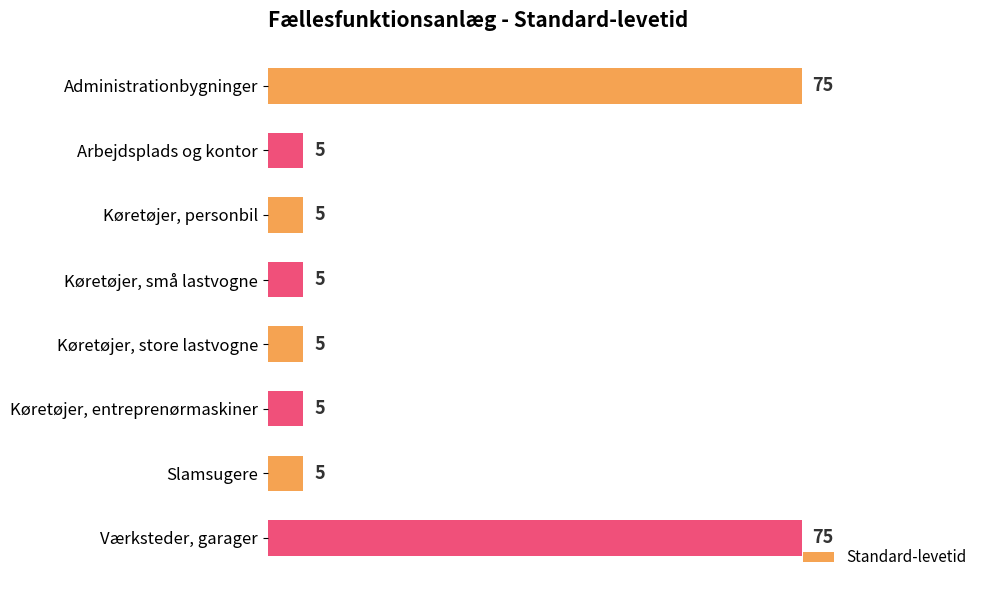

The value at Køretøjer, store lastvogne is 5. True or false?

True